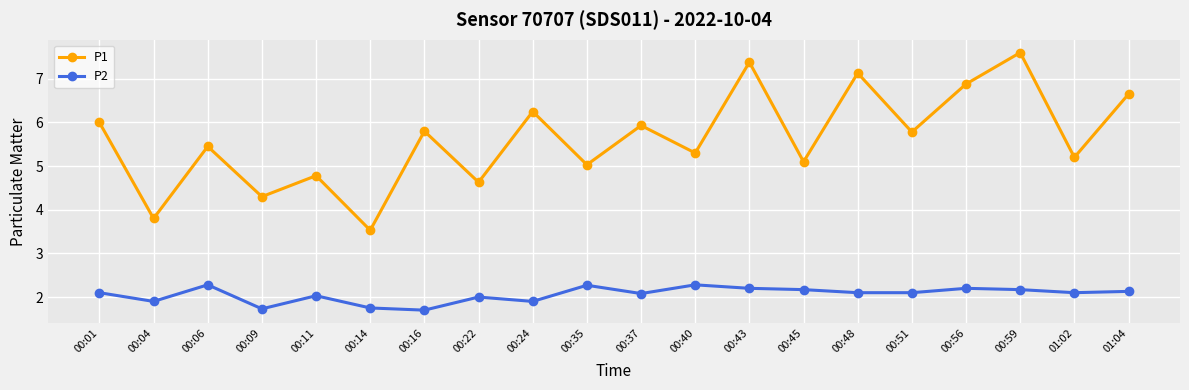

What is the sum of the P2 values at 00:35 and 00:43?

4.5